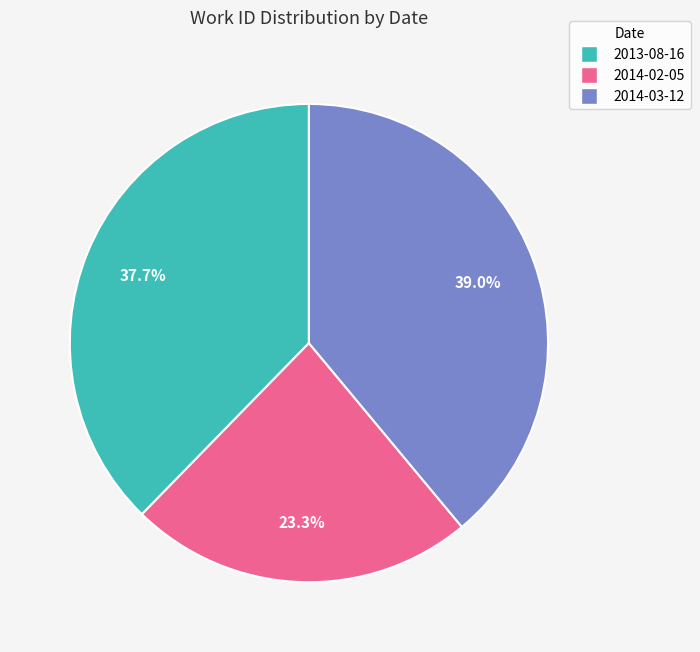

How many segments does this pie chart have?

3